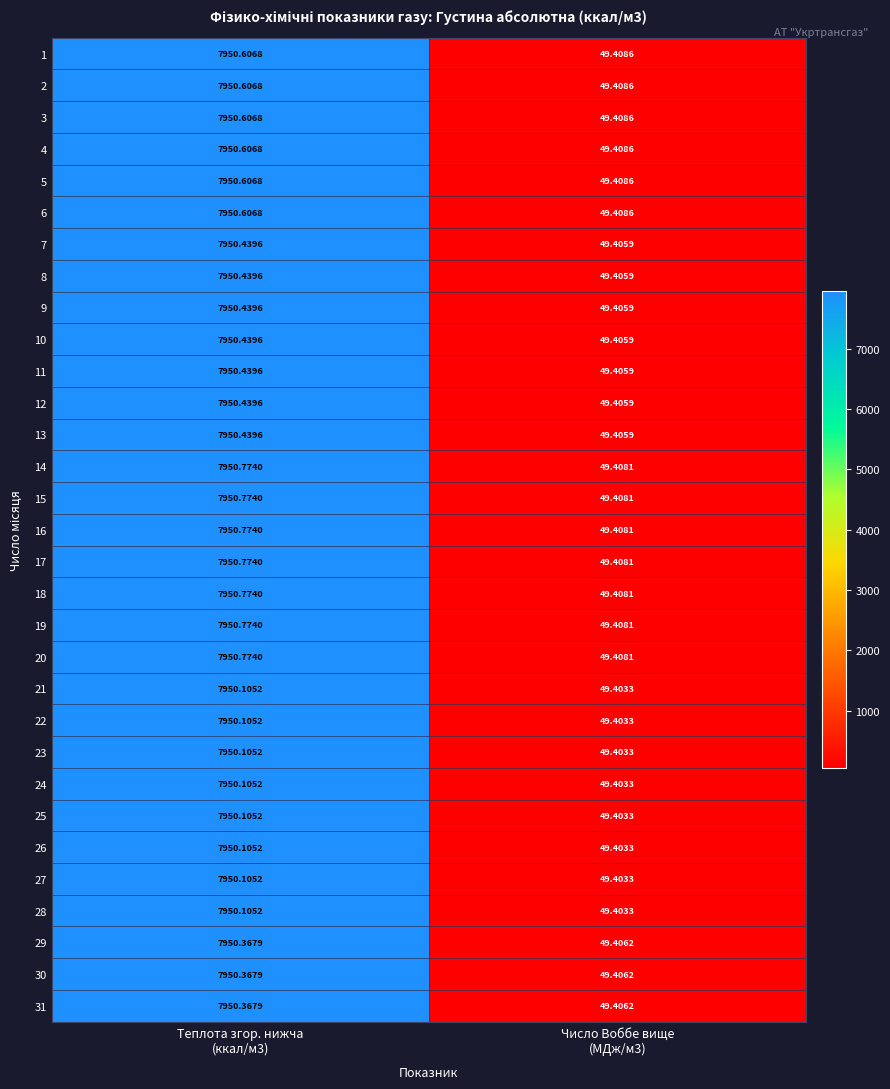

How many values in the 8 series are below 7950?

1